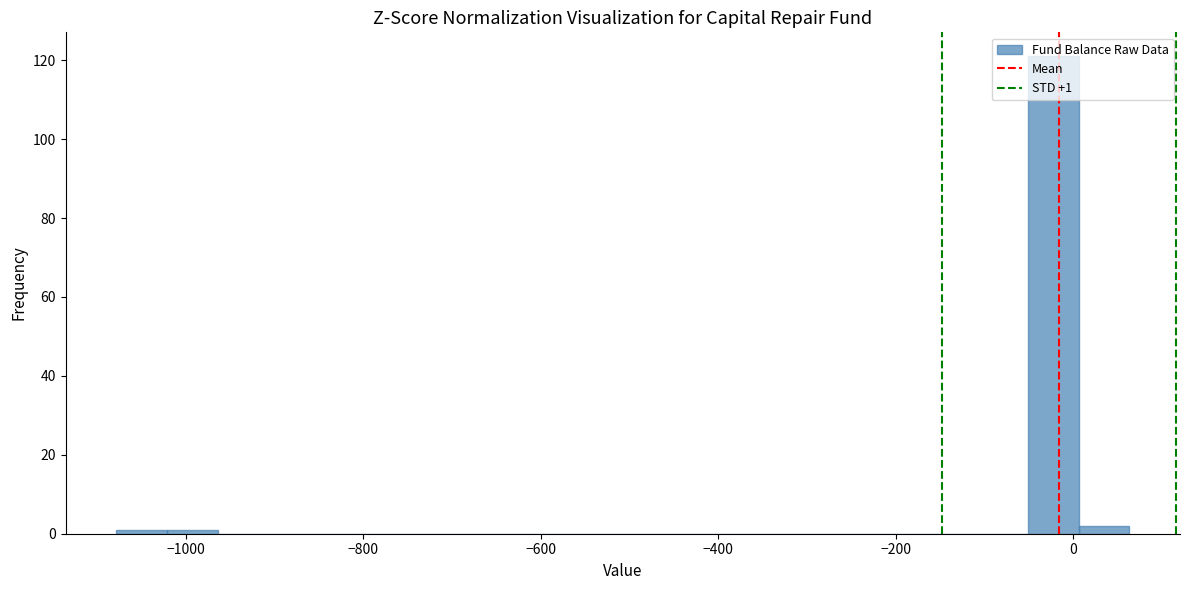

Around what value on the x-axis is the tallest bar? Give the approximate position of its centre, as read against the axis.

-20